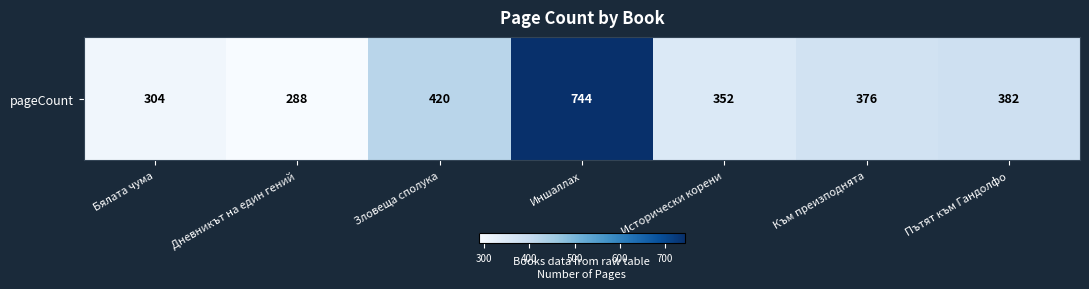

What is the smallest value displayed?

288